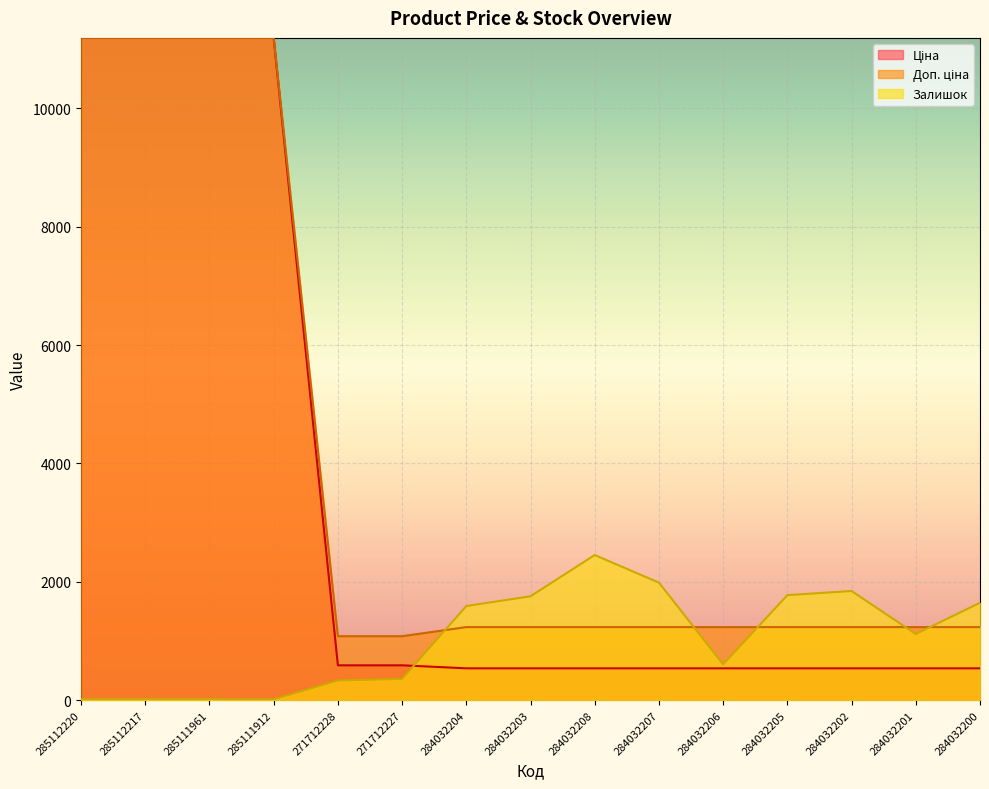

Which has a higher value, 285112220 or 271712227?

285112220